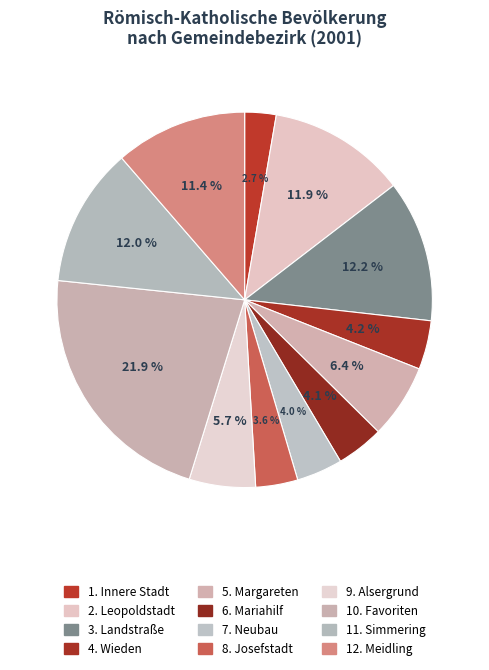

Does 8. Josefstadt account for over 50% of the chart?

No